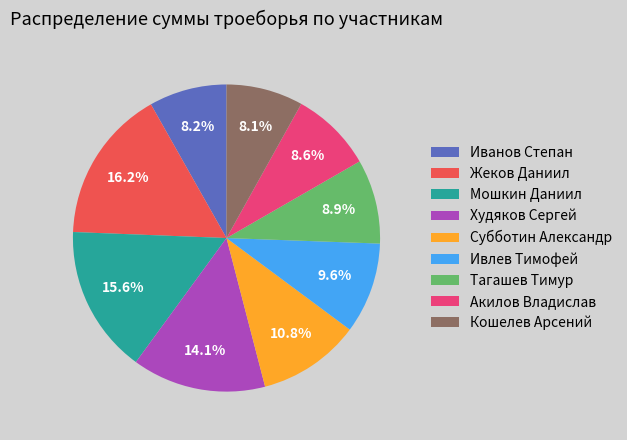

How many slices are in this pie chart?

9